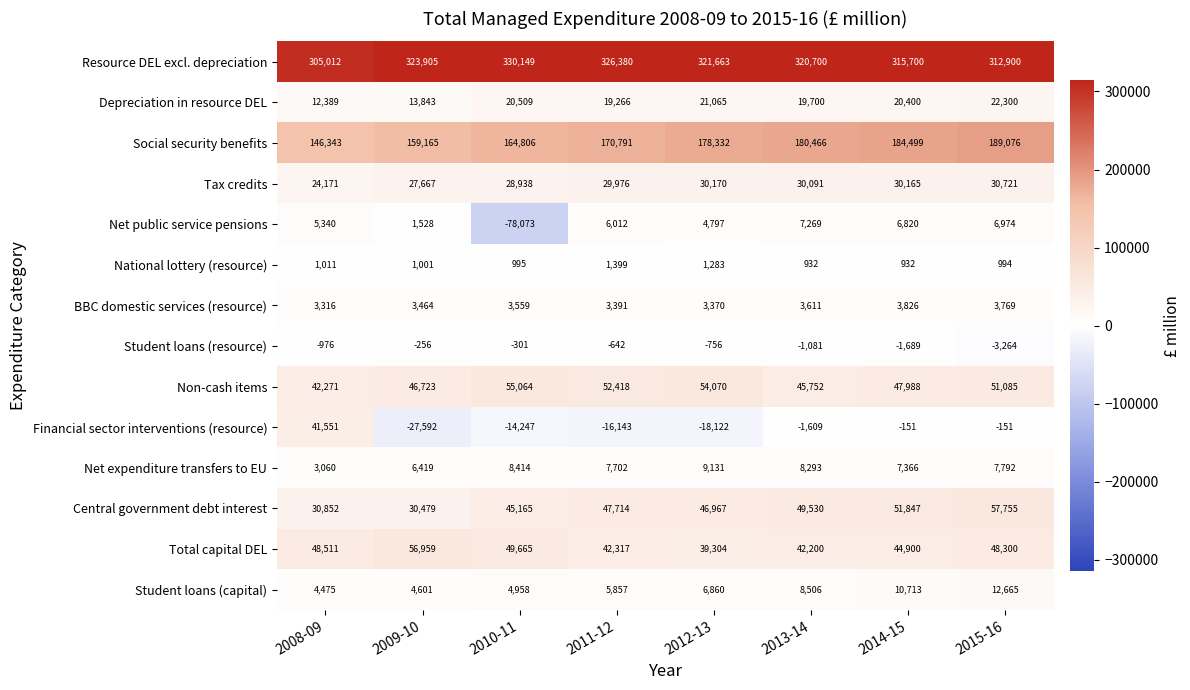

At which category is the sum across all series the highest?

2015-16